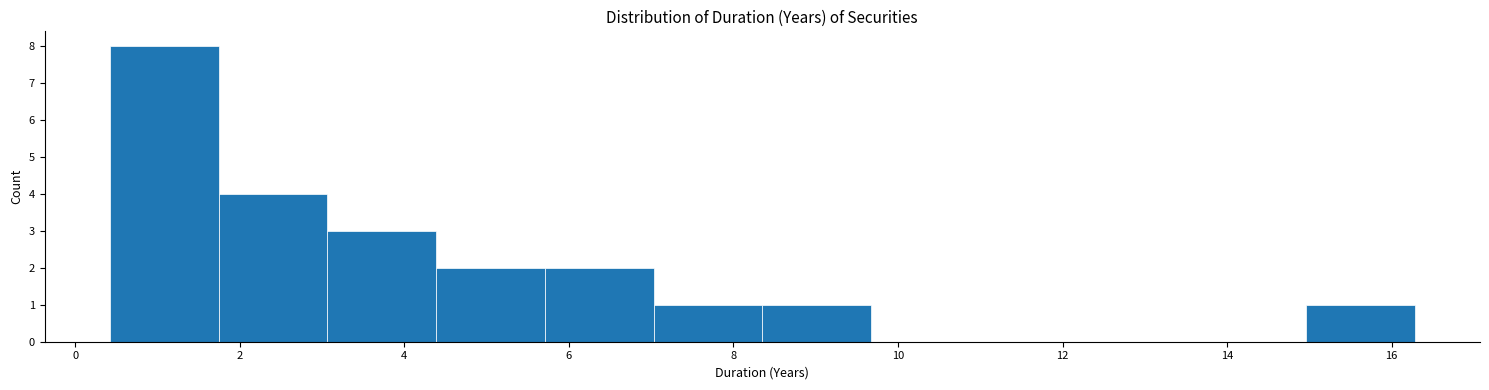

What is the height of the bar covering 15.0 to 16.2 on the x-axis? Neither the bar edges nor the heights are printed on the chart, so give them approximately, as read against the axes.

1